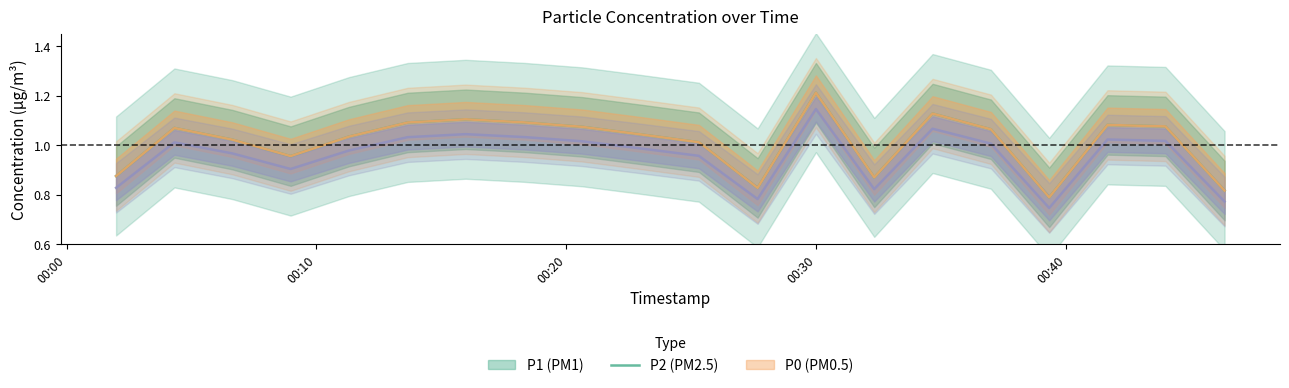

Which category has the highest value in the P1 series?

2023-07-13T00:29:59